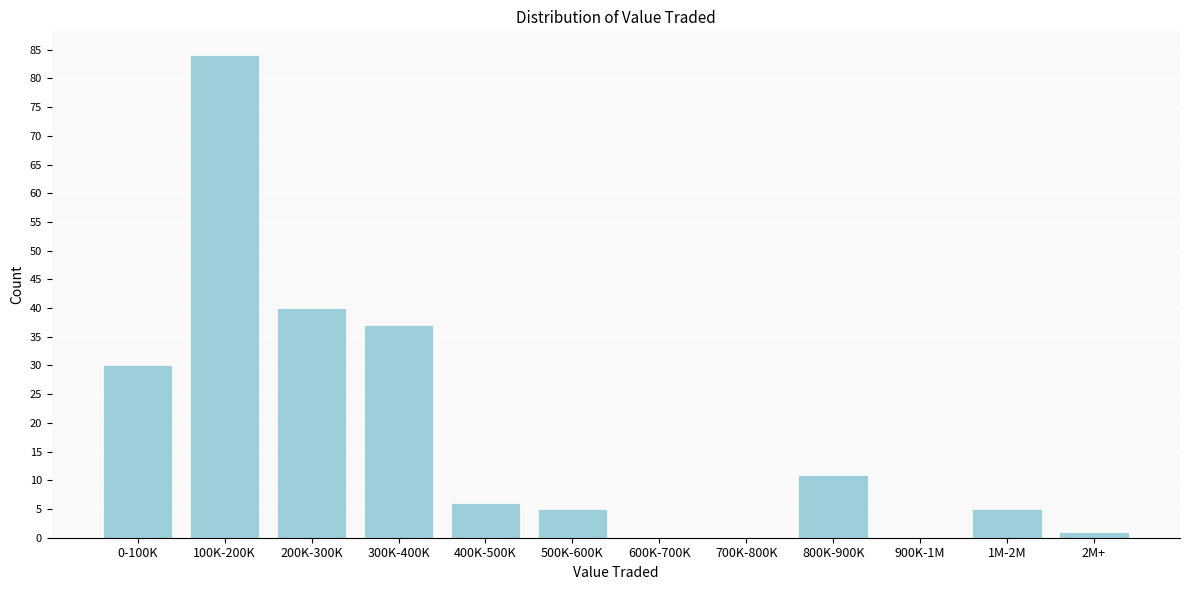

Reading right to left, what are all the values shown in this chart?

2M+=1	1M-2M=5	900K-1M=0	800K-900K=11	700K-800K=0	600K-700K=0	500K-600K=5	400K-500K=6	300K-400K=37	200K-300K=40	100K-200K=84	0-100K=30